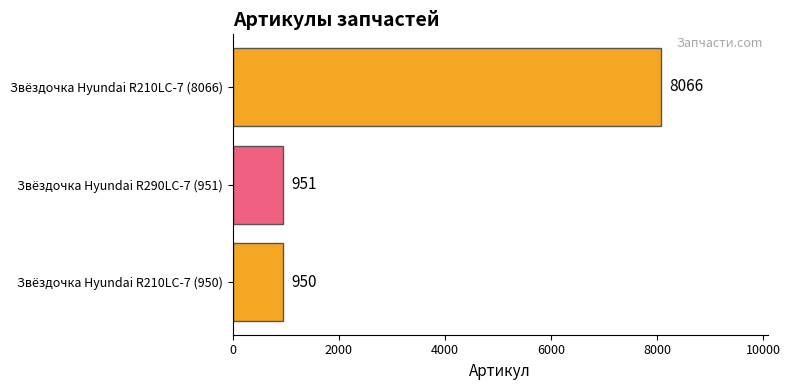

The chart shows a value of 950 at Звёздочка Hyundai R210LC-7 (950). True or false?

True